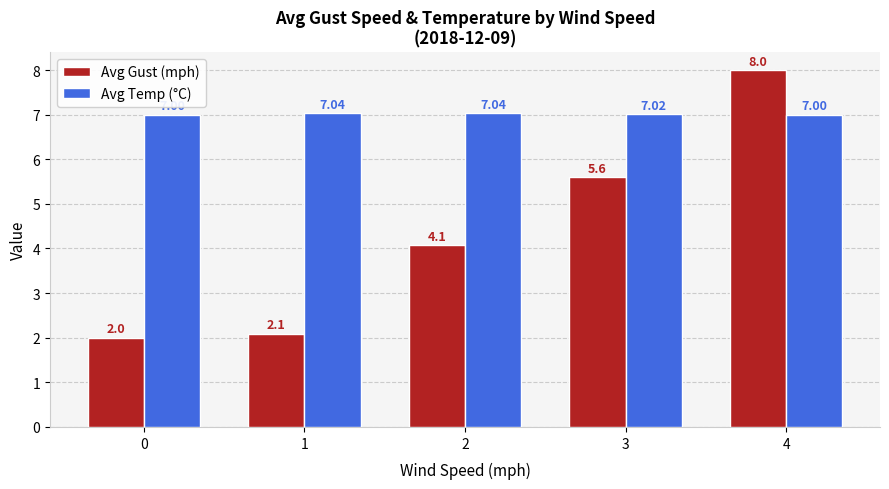

How many bars are there in total?

10